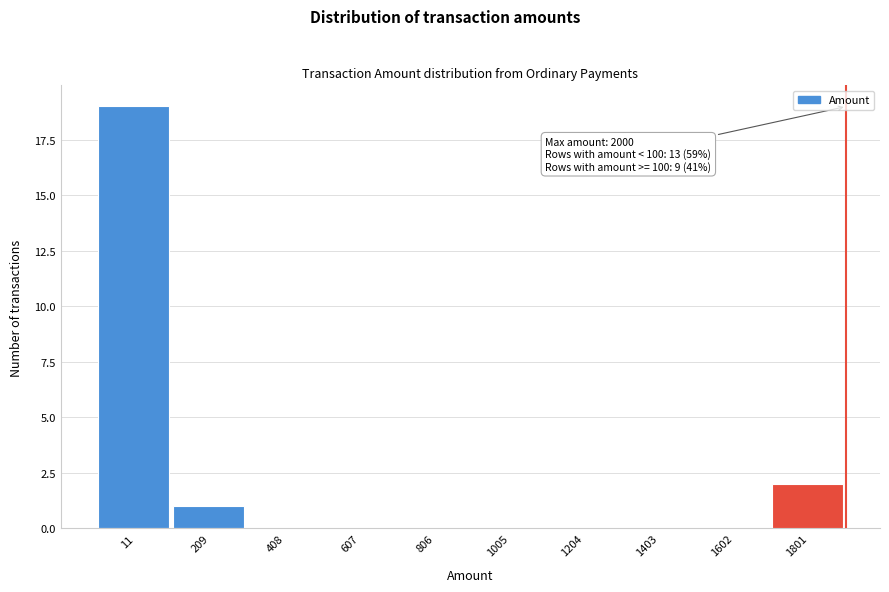

Reading left to right, transcribe all the data shown in this chart.

11=19	209=1	408=0	607=0	806=0	1005=0	1204=0	1403=0	1602=0	1801=2